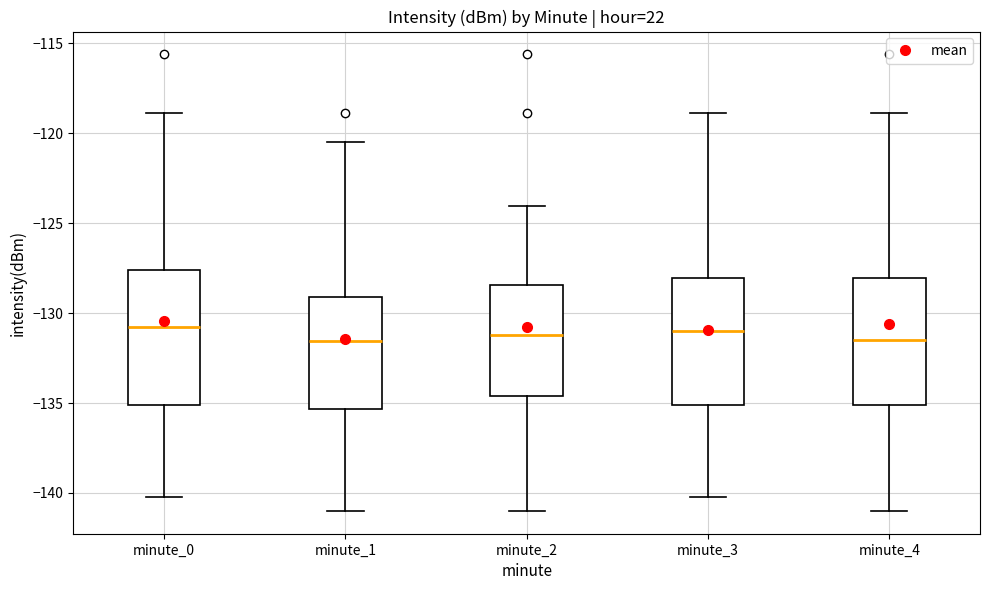

Reading left to right, transcribe this box plot: for each box, give where its median line is, the range the box spans, and where its two whiskers end, as read against the y-axis. The values are not printed on the chart, so give them approximately, as read against the axis.

minute_0: median -131.0, box -135.0 to -127.5, whiskers -140.0 to -119.0
minute_1: median -131.5, box -135.5 to -129.0, whiskers -141.0 to -120.5
minute_2: median -131.0, box -134.5 to -128.5, whiskers -141.0 to -124.0
minute_3: median -131.0, box -135.0 to -128.0, whiskers -140.0 to -119.0
minute_4: median -131.5, box -135.0 to -128.0, whiskers -141.0 to -119.0